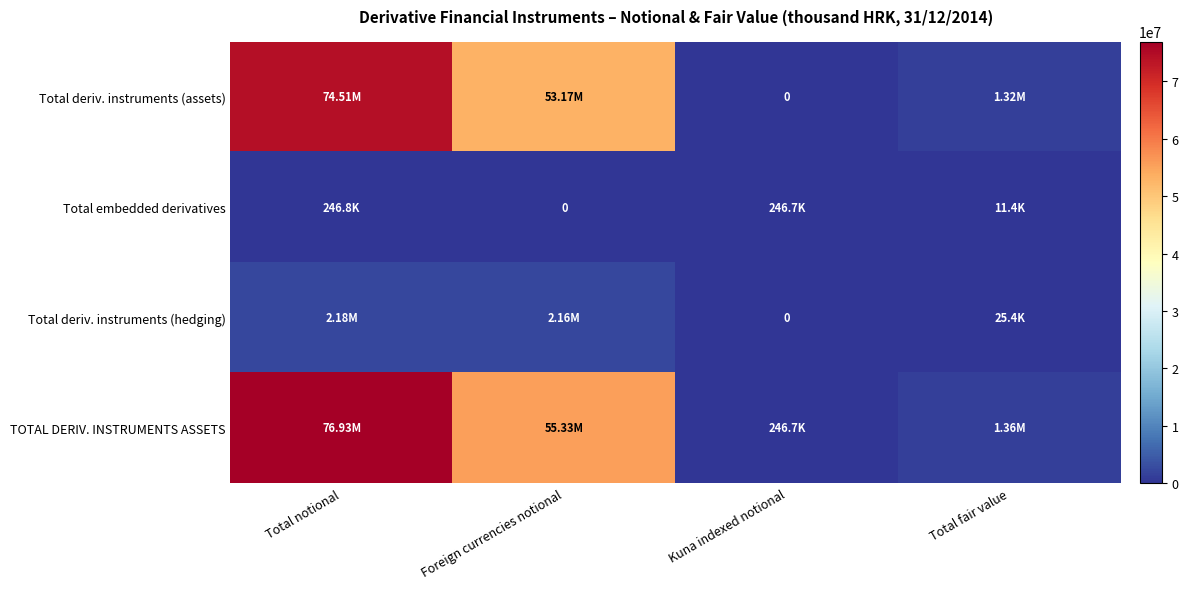

The value of TOTAL DERIV. INSTRUMENTS ASSETS at Kuna indexed notional is 52868. True or false?

False